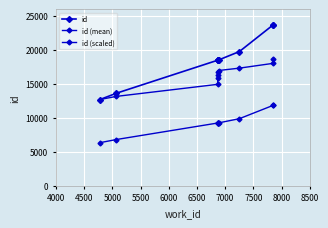

What is the maximum value shown in the chart?

23731.0